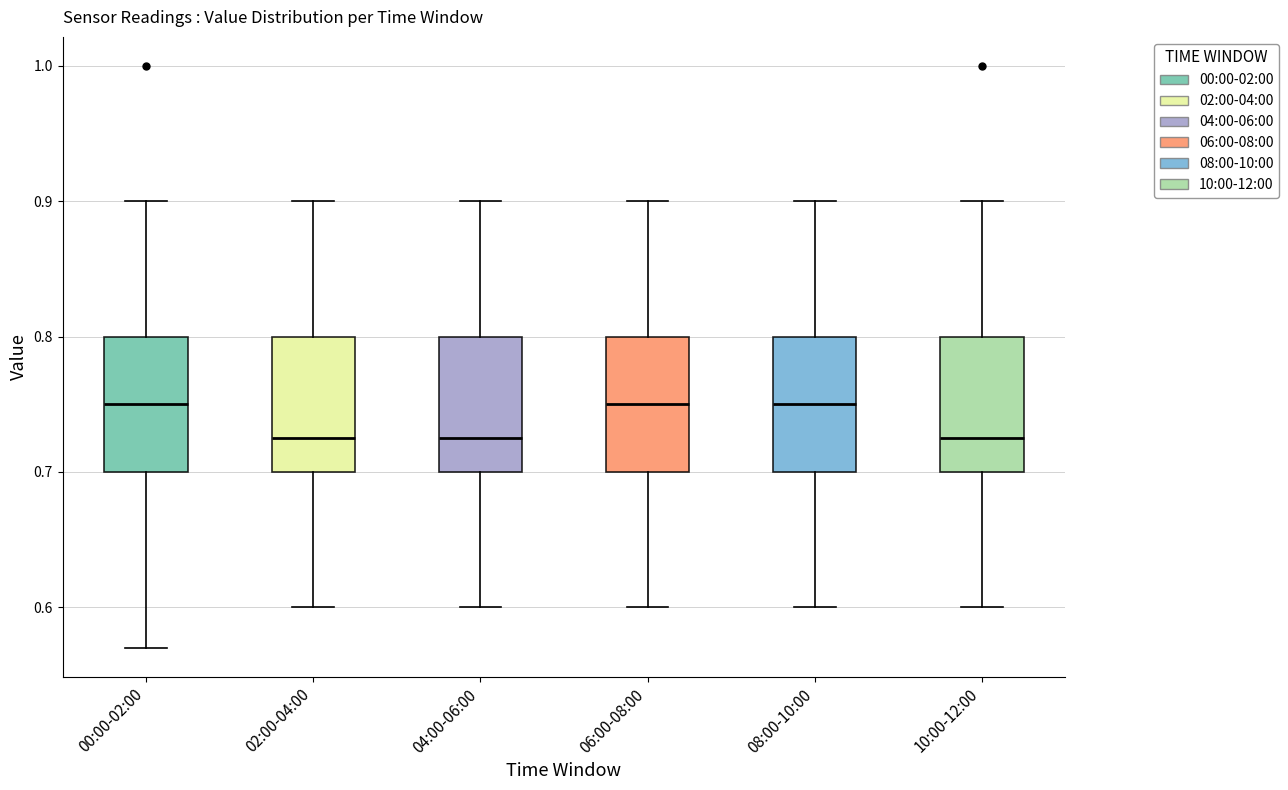

Where is the lower edge of the box for 00:00-02:00 on the y-axis? The values are not printed on the chart, so give them approximately, as read against the axis.

0.70